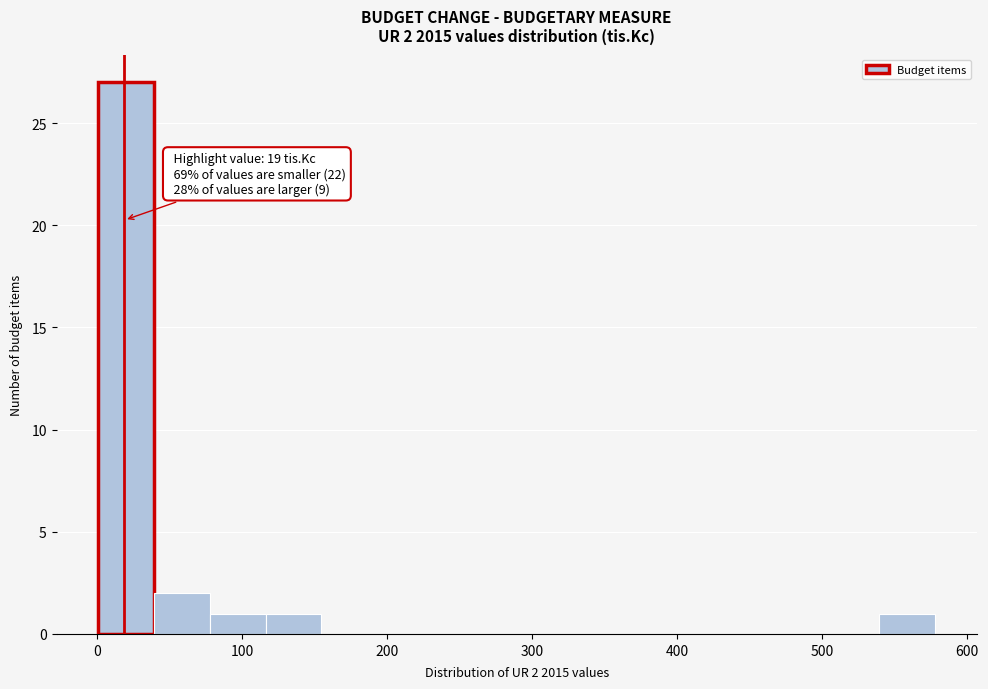

Read against the x-axis, roughly where is the centre of the tallest bar?

20